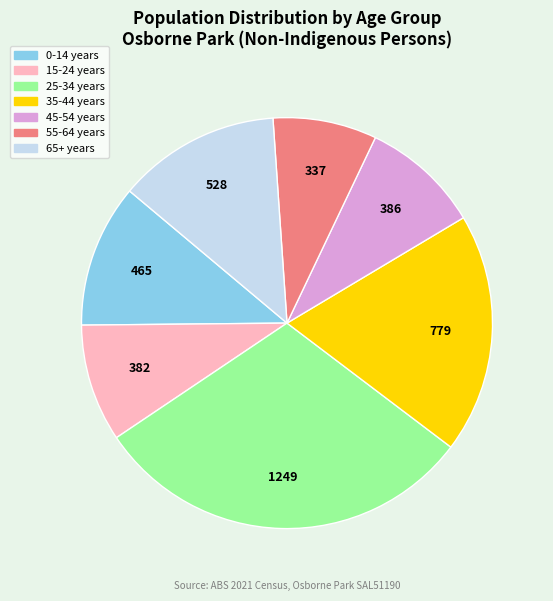

Is there a majority slice in this chart?

No